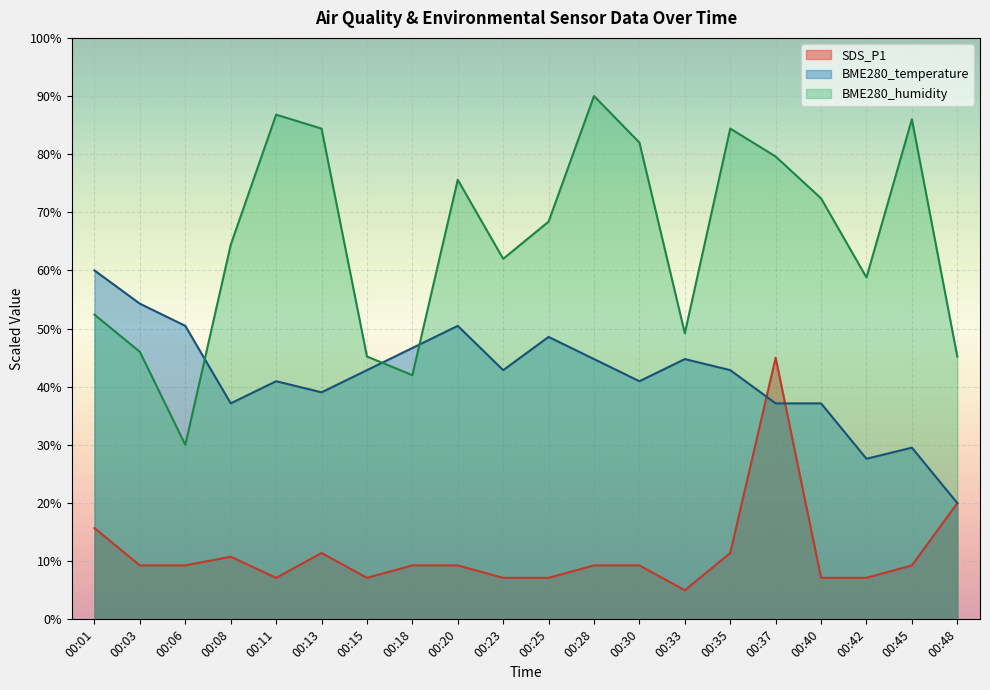

At which category does BME280_humidity reach its first local peak?

00:11